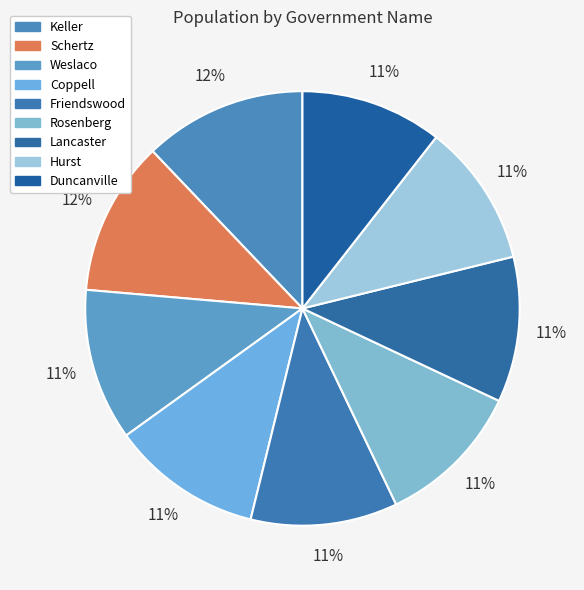

To the nearest percent, what percentage of the pie is Keller?

12%